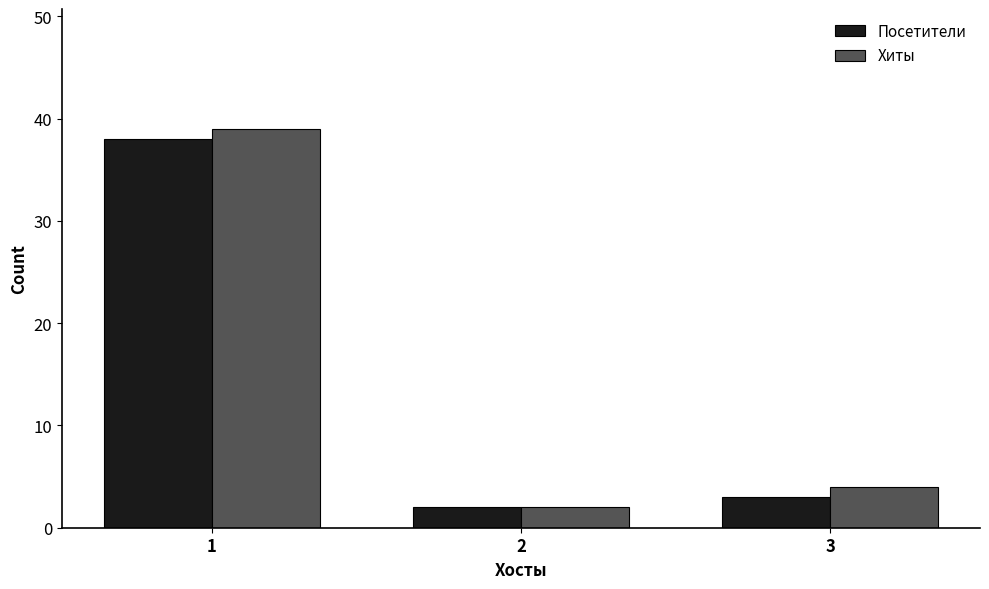

What is the total value across all series at 2?

4